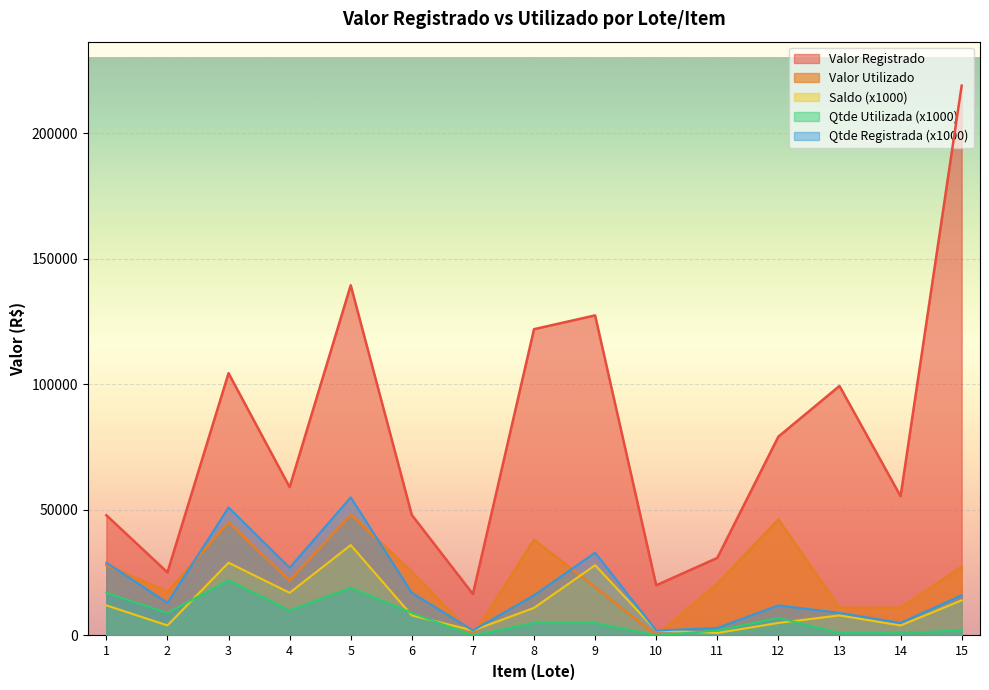

Reading right to left, transcribe all the data shown in this chart.

Valor Utilizado: 15=27375.0	14=11096.0	13=11042.8	12=46207.0	11=20599.3	10=0.0	9=19318.0	8=38125.0	7=0.0	6=25411.5	5=48187.4	4=21883.3	3=45065.9	2=17400.4	1=28079.2
Valor Registrado: 15=219000.0	14=55480.0	13=99384.9	12=79212.0	11=30899.0	10=20000.0	9=127498.8	8=122000.0	7=16500.0	6=47999.5	5=139489.9	4=59084.9	3=104470.9	2=25133.9	1=47899.9
Saldo: 15=14000.0	14=4000.0	13=8000.0	12=5000.0	11=1000.0	10=2000.0	9=28000.0	8=11000.0	7=2000.0	6=8000.0	5=36000.0	4=17000.0	3=29000.0	2=4000.0	1=12000.0
Qtde Utilizada: 15=2000.0	14=1000.0	13=1000.0	12=7000.0	11=2000.0	10=0.0	9=5000.0	8=5000.0	7=0.0	6=9000.0	5=19000.0	4=10000.0	3=22000.0	2=9000.0	1=17000.0
Qtde Registrada: 15=16000.0	14=5000.0	13=9000.0	12=12000.0	11=3000.0	10=2000.0	9=33000.0	8=16000.0	7=2000.0	6=17000.0	5=55000.0	4=27000.0	3=51000.0	2=13000.0	1=29000.0